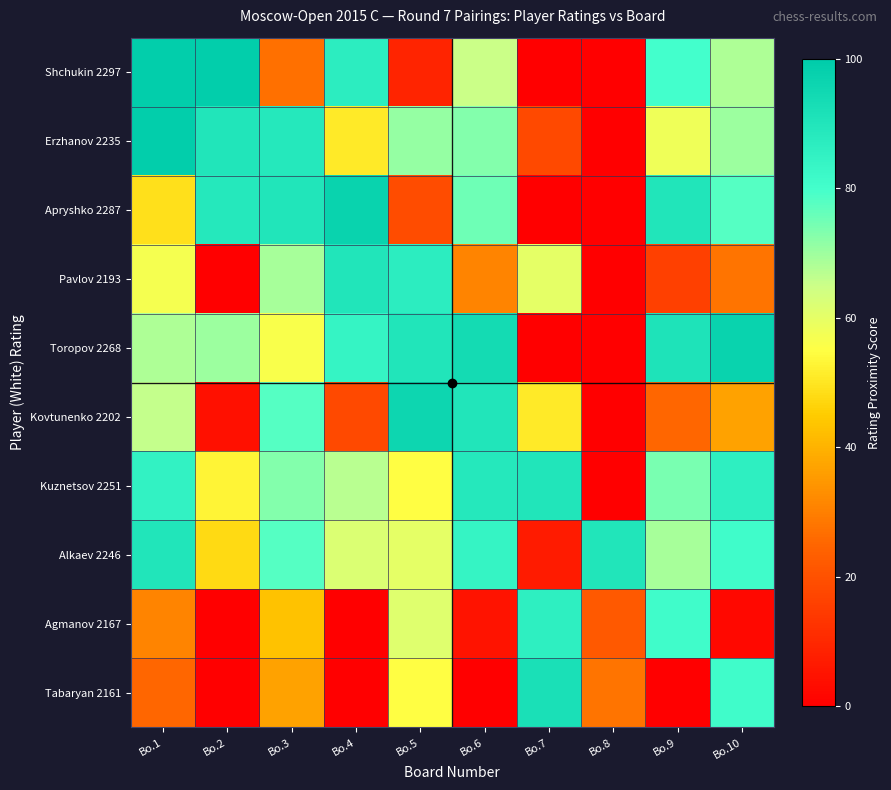

Reading left to right, list all the values displayed in this chart.

Shchukin 2297: Bo.1=99	Bo.2=99	Bo.3=27	Bo.4=87	Bo.5=9	Bo.6=65	Bo.7=0	Bo.8=0	Bo.9=80	Bo.10=68
Erzhanov 2235: Bo.1=99	Bo.2=90	Bo.3=89	Bo.4=51	Bo.5=71	Bo.6=73	Bo.7=18	Bo.8=0	Bo.9=58	Bo.10=70
Apryshko 2287: Bo.1=49	Bo.2=89	Bo.3=90	Bo.4=97	Bo.5=19	Bo.6=75	Bo.7=0	Bo.8=0	Bo.9=90	Bo.10=78
Pavlov 2193: Bo.1=57	Bo.2=0	Bo.3=69	Bo.4=90	Bo.5=87	Bo.6=31	Bo.7=60	Bo.8=0	Bo.9=16	Bo.10=28
Toropov 2268: Bo.1=68	Bo.2=70	Bo.3=56	Bo.4=84	Bo.5=90	Bo.6=94	Bo.7=0	Bo.8=0	Bo.9=91	Bo.10=97
Kovtunenko 2202: Bo.1=66	Bo.2=4	Bo.3=78	Bo.4=18	Bo.5=96	Bo.6=90	Bo.7=51	Bo.8=0	Bo.9=25	Bo.10=37
Kuznetsov 2251: Bo.1=85	Bo.2=53	Bo.3=73	Bo.4=67	Bo.5=55	Bo.6=89	Bo.7=90	Bo.8=0	Bo.9=74	Bo.10=86
Alkaev 2246: Bo.1=90	Bo.2=48	Bo.3=78	Bo.4=62	Bo.5=60	Bo.6=84	Bo.7=7	Bo.8=90	Bo.9=69	Bo.10=81
Agmanov 2167: Bo.1=31	Bo.2=0	Bo.3=43	Bo.4=0	Bo.5=61	Bo.6=5	Bo.7=86	Bo.8=22	Bo.9=81	Bo.10=2
Tabaryan 2161: Bo.1=25	Bo.2=0	Bo.3=37	Bo.4=0	Bo.5=55	Bo.6=0	Bo.7=92	Bo.8=28	Bo.9=0	Bo.10=81